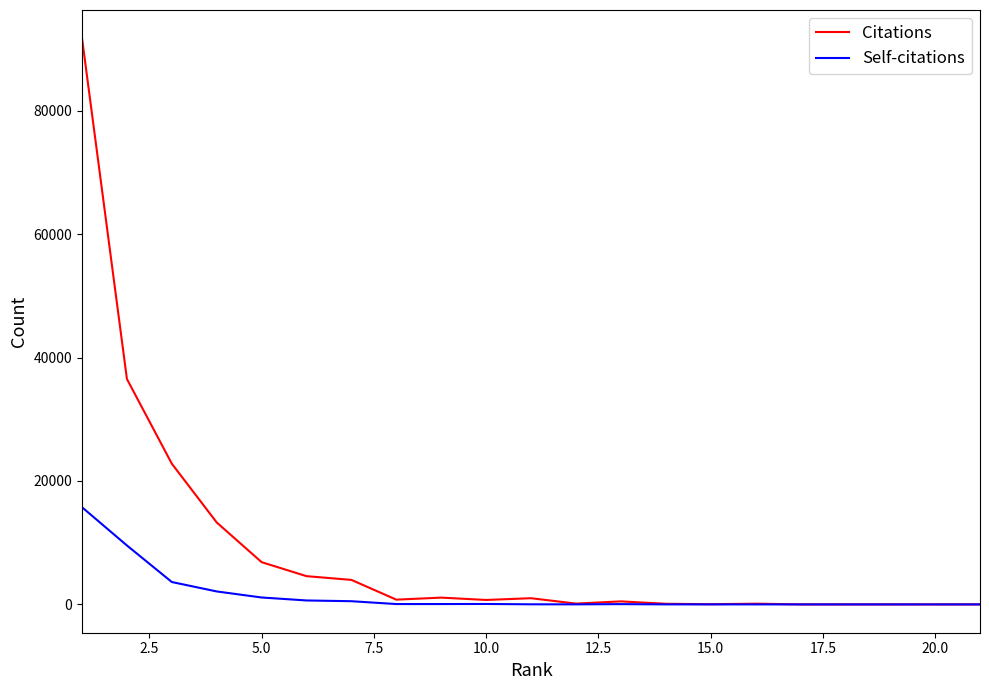

What is the average value of the Citations series?

8773